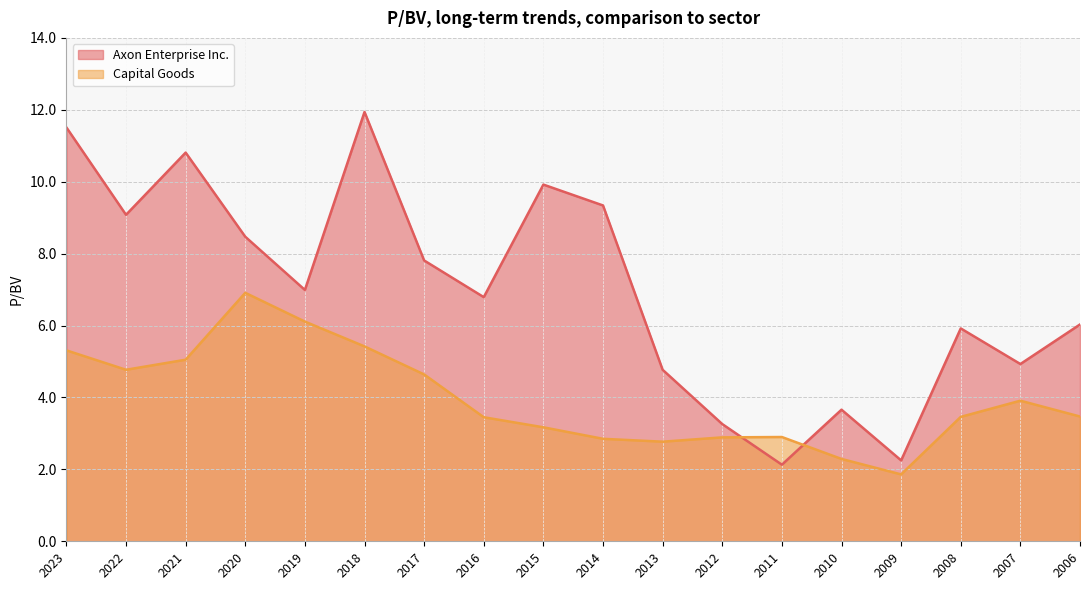

Is it true that Capital Goods equals 4.1 at 2019?

False